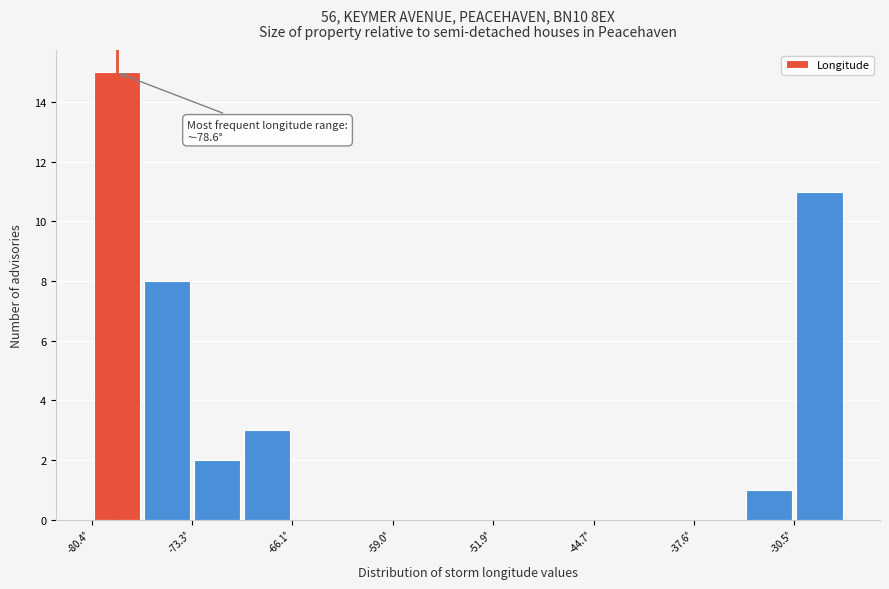

Read against the x-axis, roughly where is the centre of the tallest bar?

-79